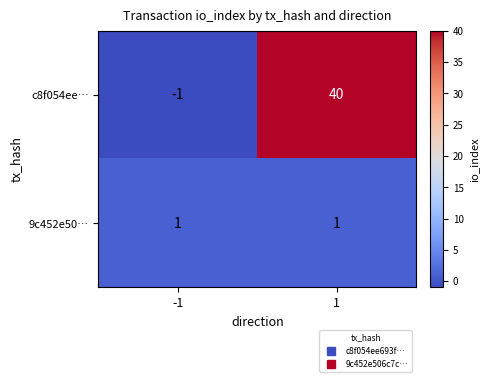

What is the difference between the highest and lowest values at 1?

39